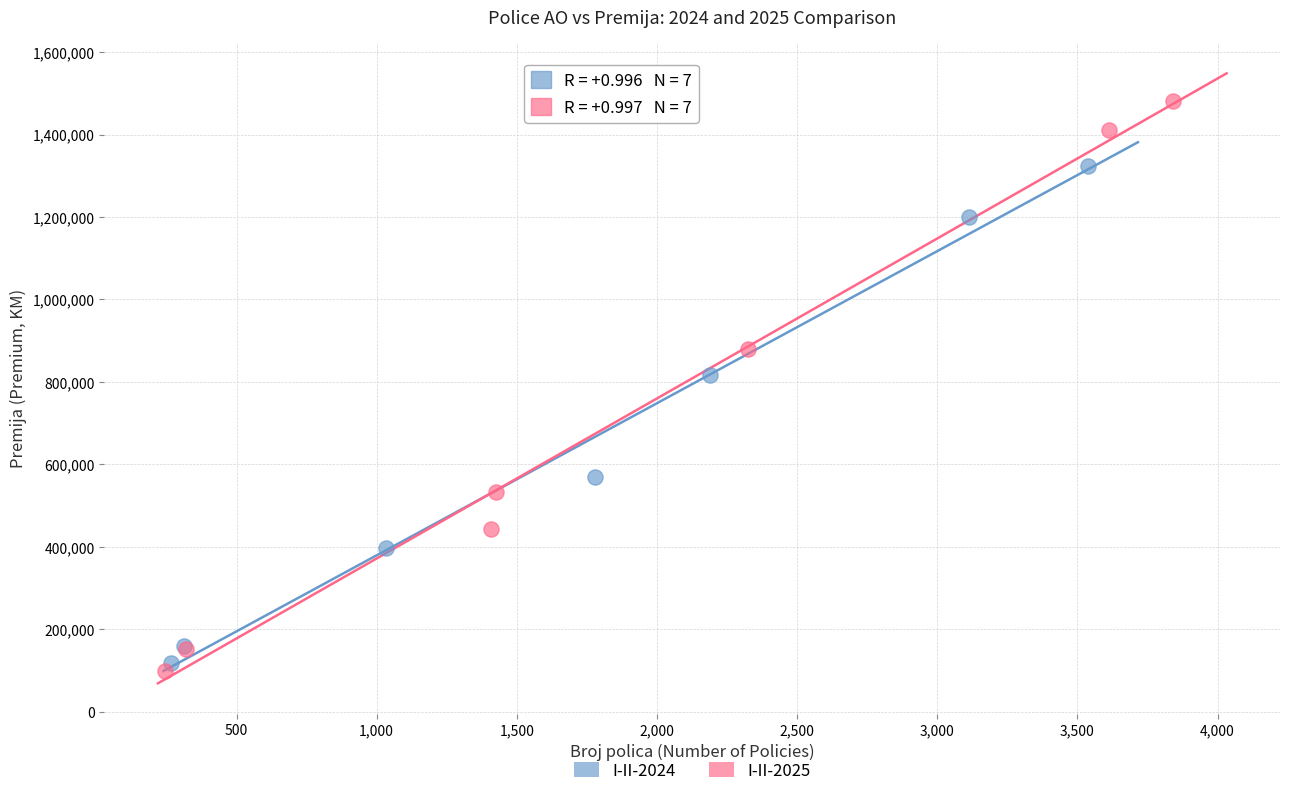

Which series has the largest Y range (max minus min)?

I-II-2025